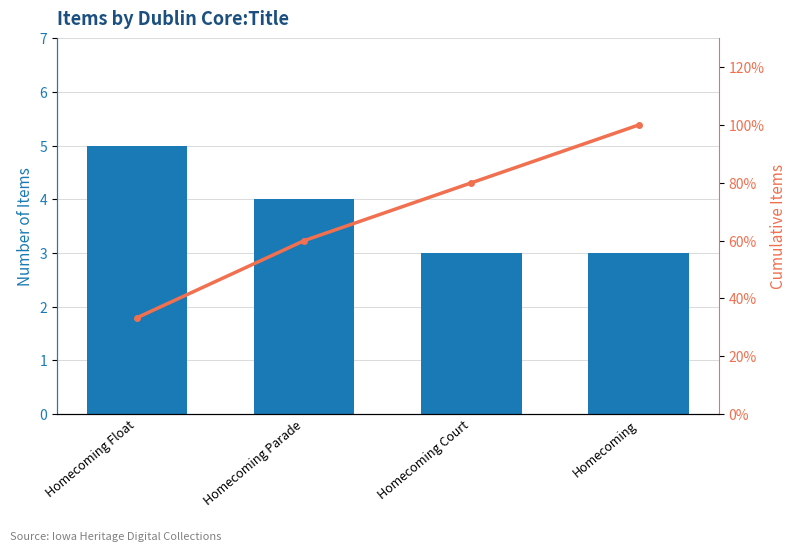

Which series has the largest total across all categories?

Cumulative %